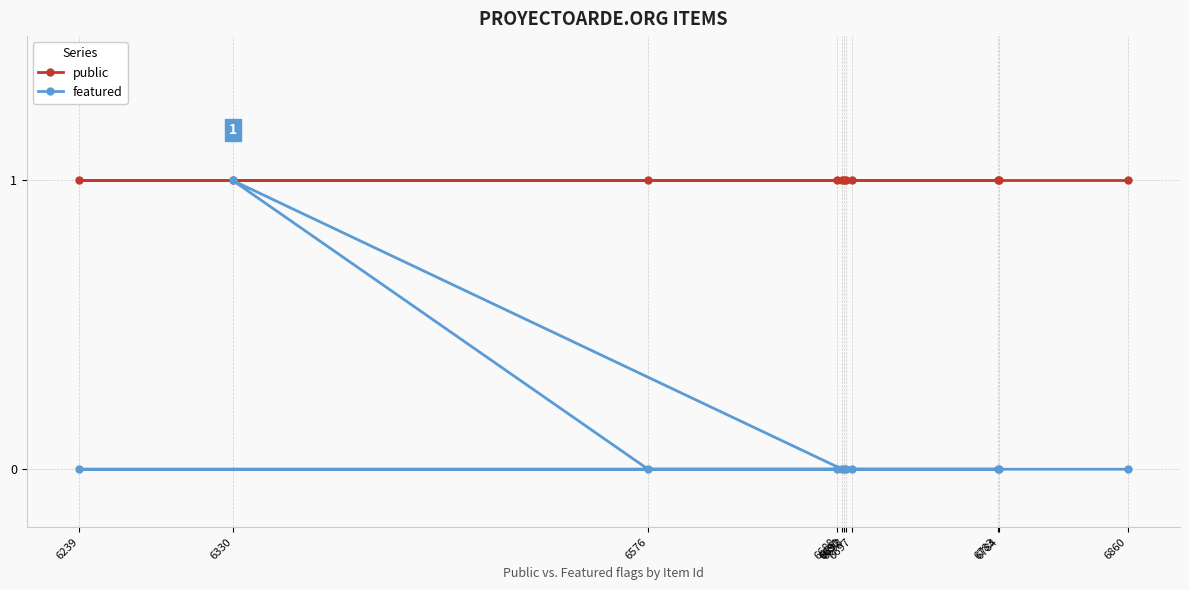

What position from the right is 6576?

5